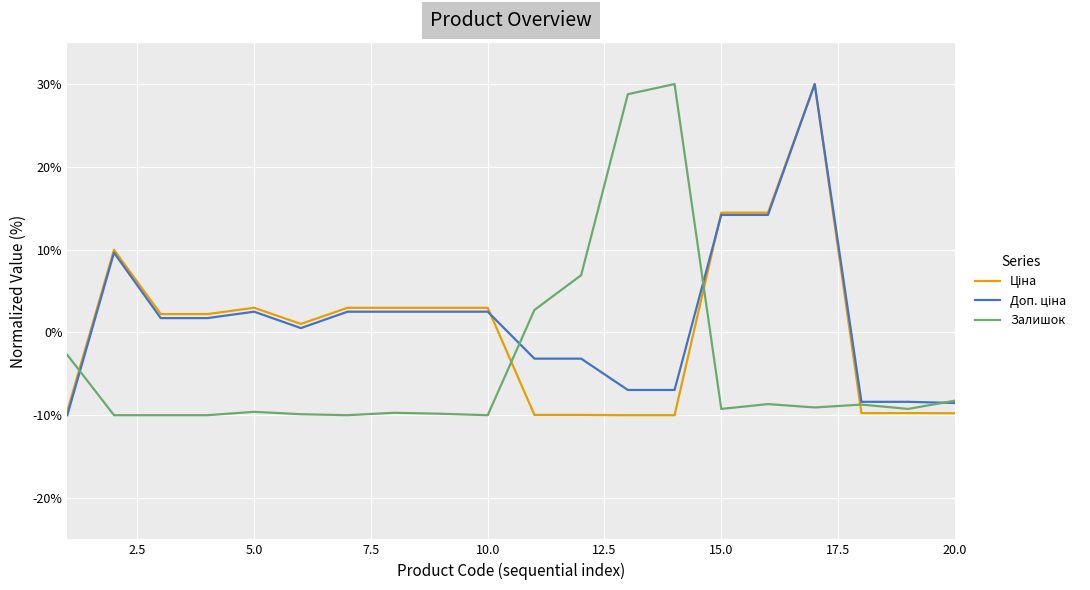

At how many categories does at least one series exceed 0?

16